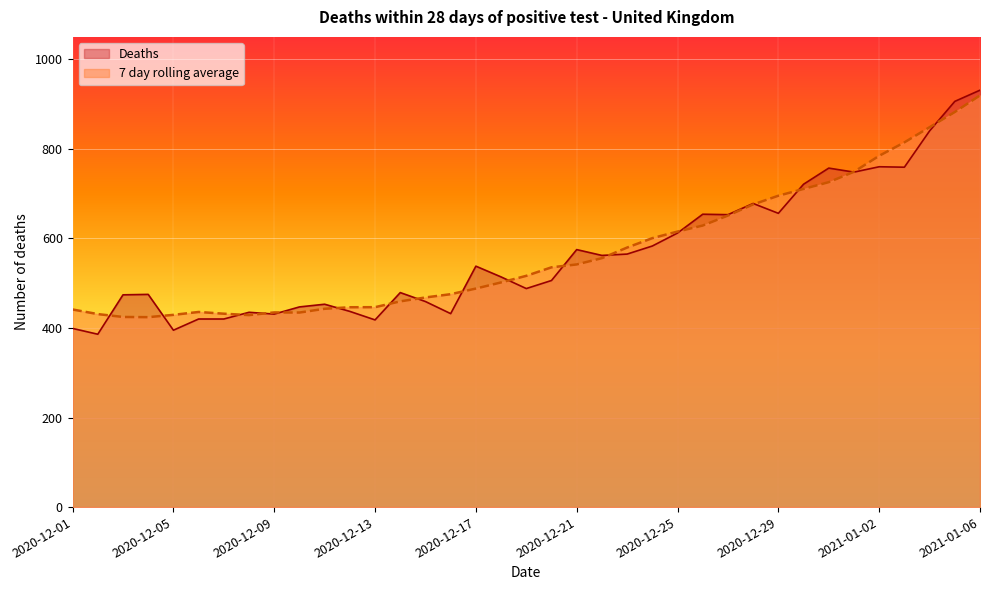

Where is the first local minimum for 7 day rolling average?

2020-12-04